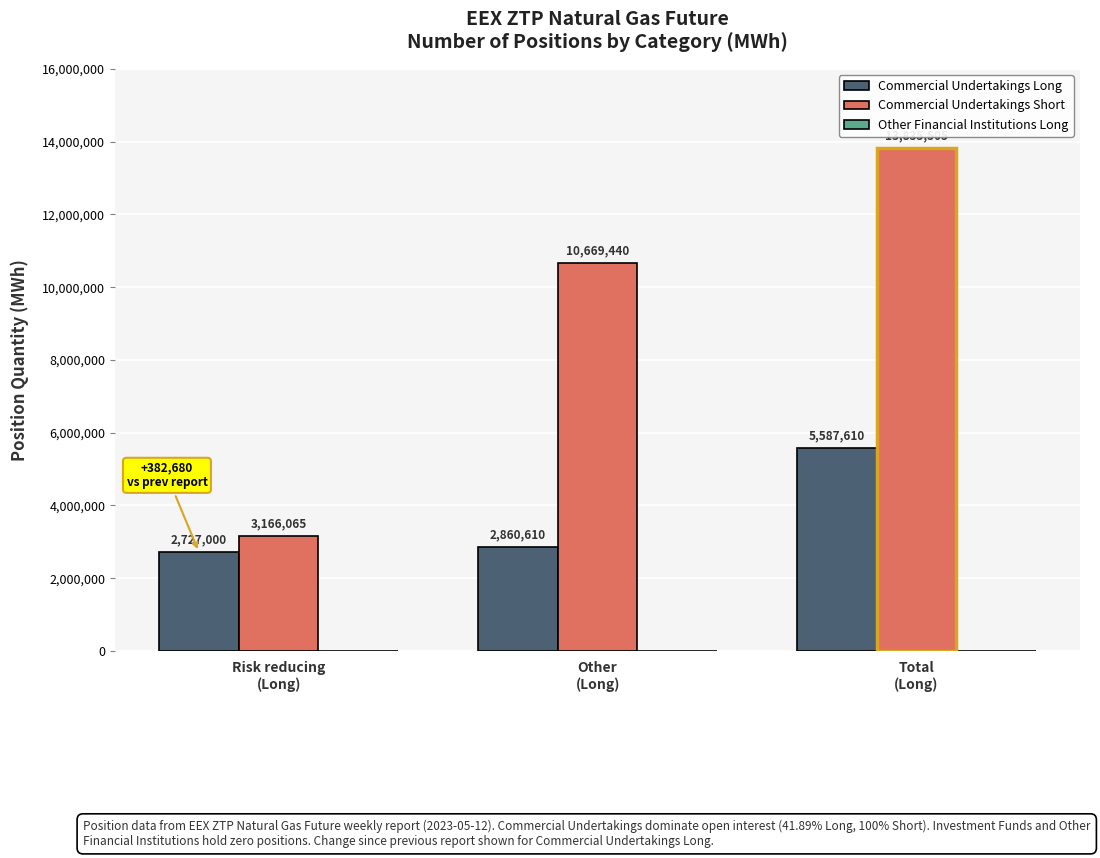

What is the approximate value of Commercial Undertakings Short at Risk reducing
(Long), to the nearest 100?

3166100